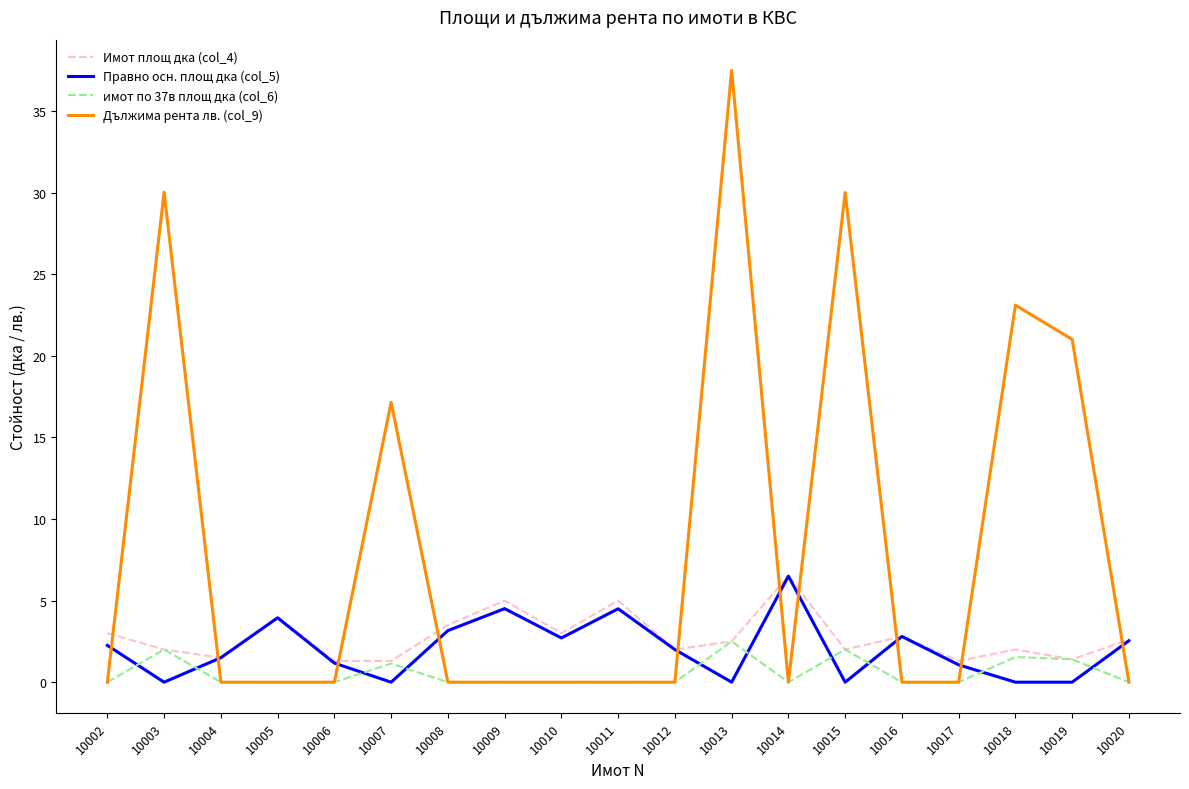

What are all the series names shown in the legend?

Имот площ дка (col_4), Правно осн. площ дка (col_5), имот по 37в площ дка (col_6), Дължима рента лв. (col_9)